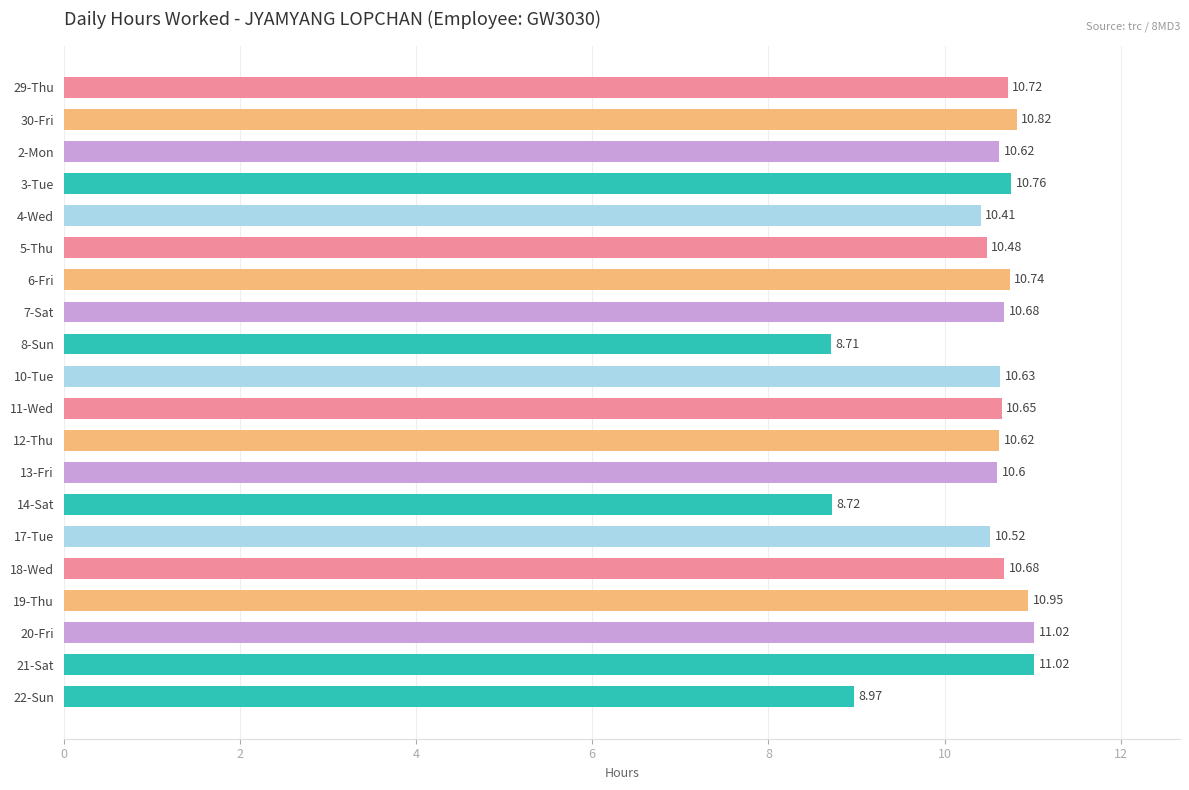

What is the ratio of the value at 29-Thu to the value at 2-Mon?

1.0